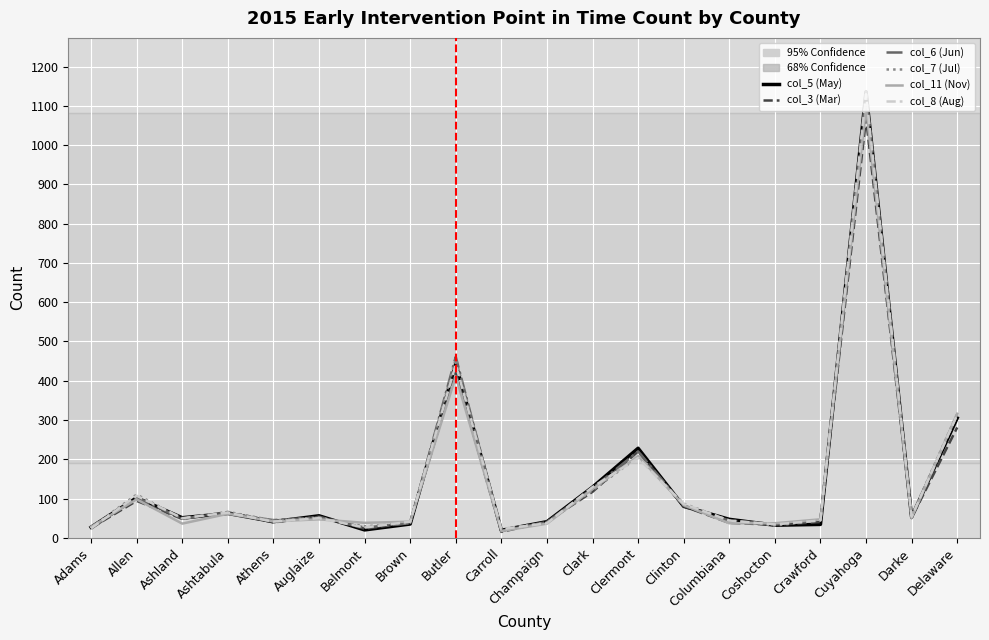

What is the spread (max minus min) of values at Columbiana?

10